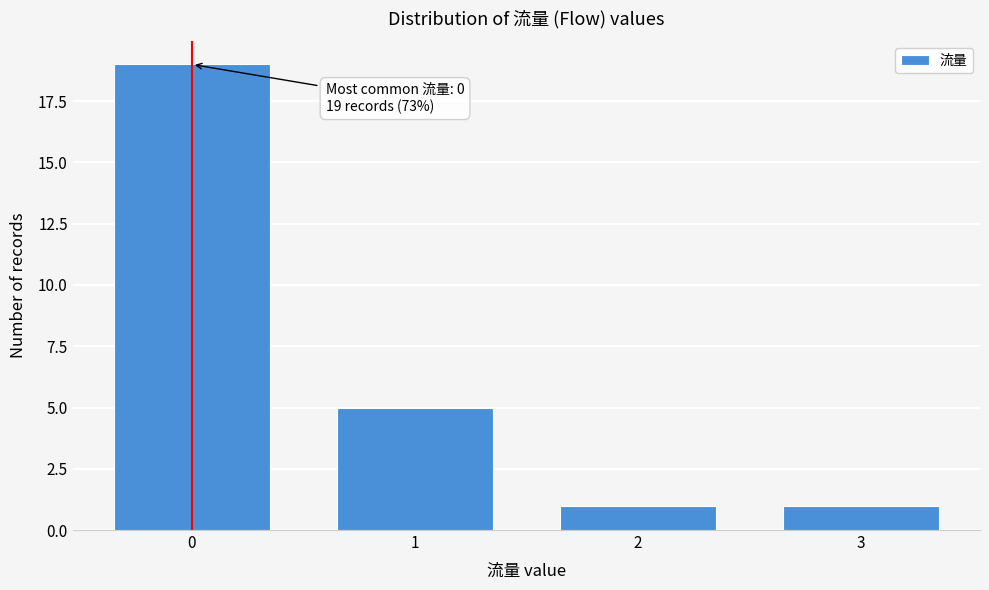

Reading left to right, extract all data points from this chart.

19	5	1	1